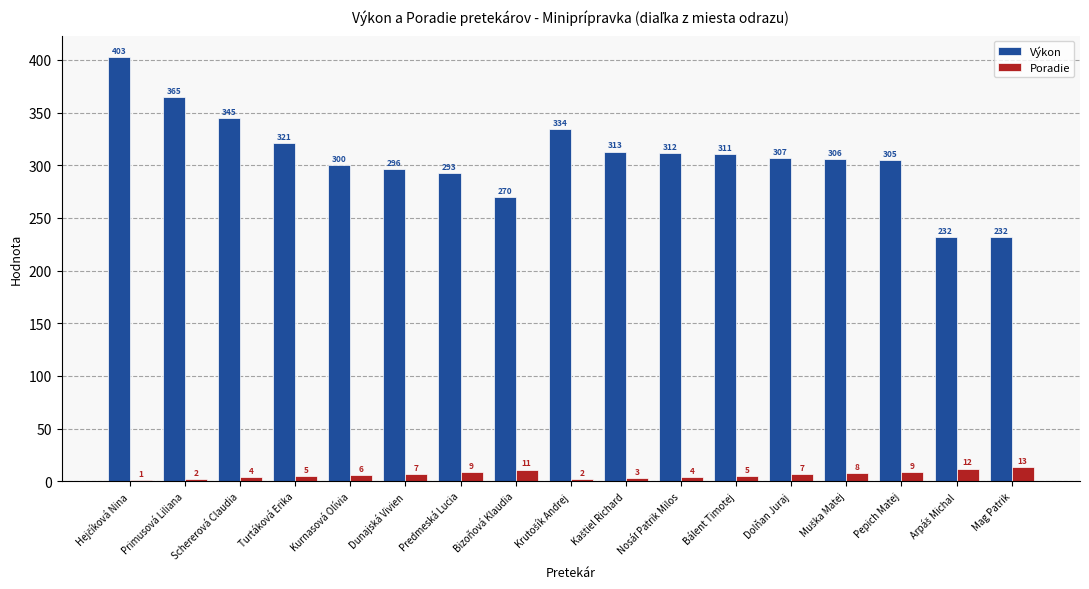

Which series has the widest spread of values?

Výkon